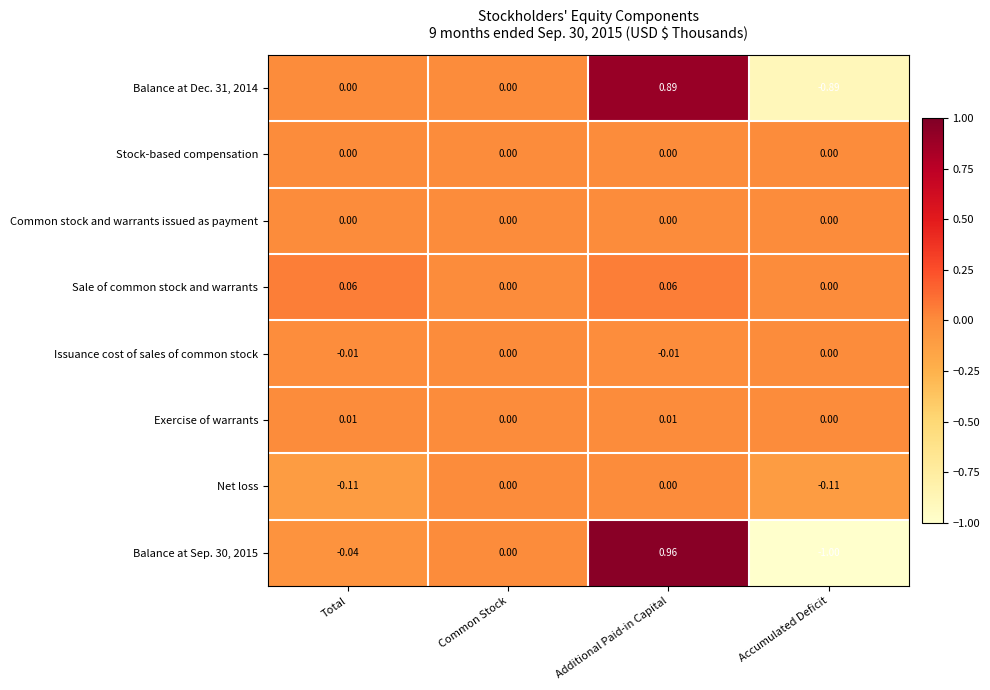

Which category has the highest value in the Balance at Dec. 31, 2014 series?

Additional Paid-in Capital